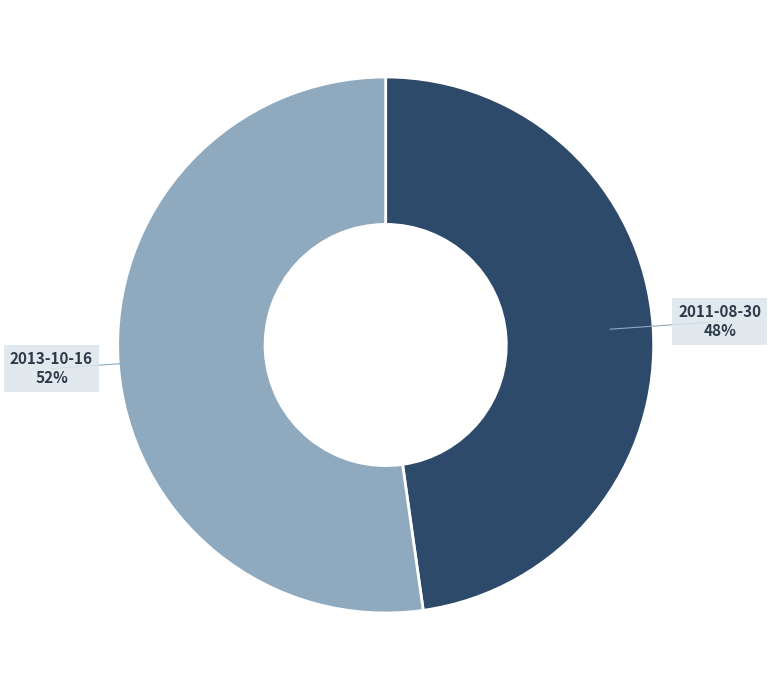

Which slice is the largest?

2013-10-16 17:11:36 UTC